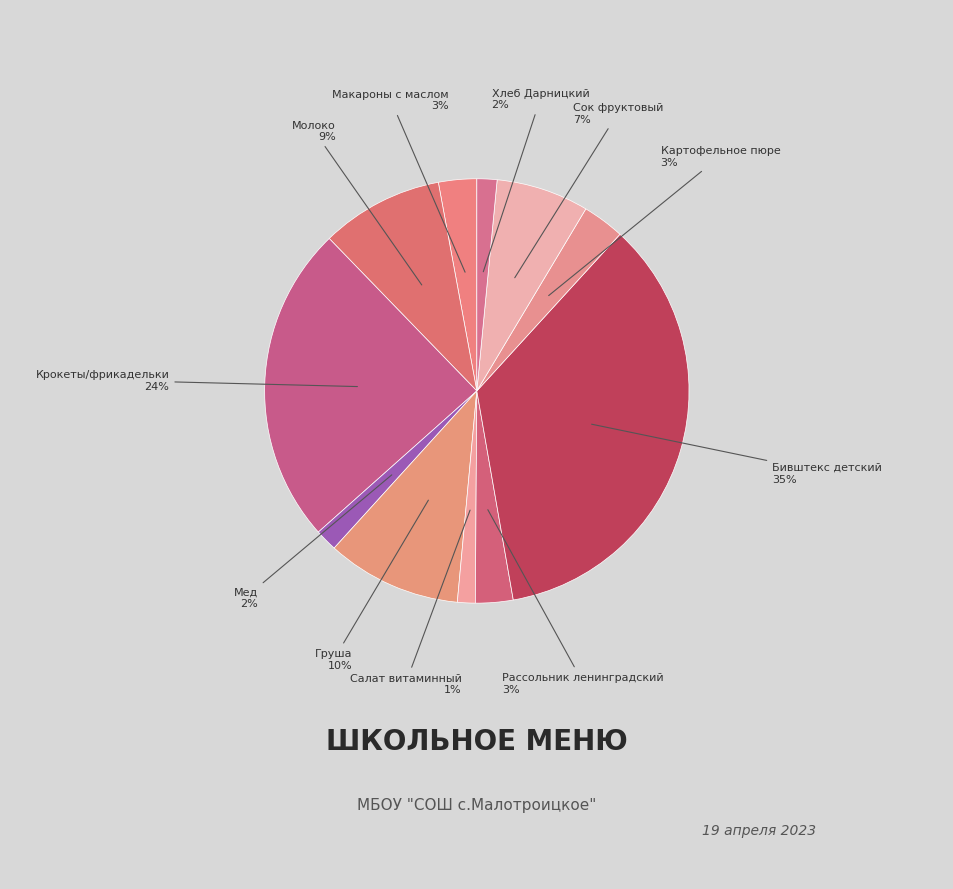

Which slice is the largest?

Бивштекс детский